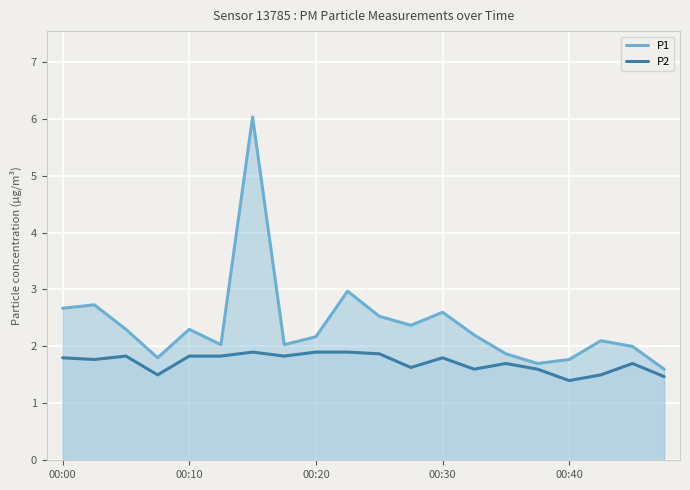

How many interior local peaks does the P2 series have?

5